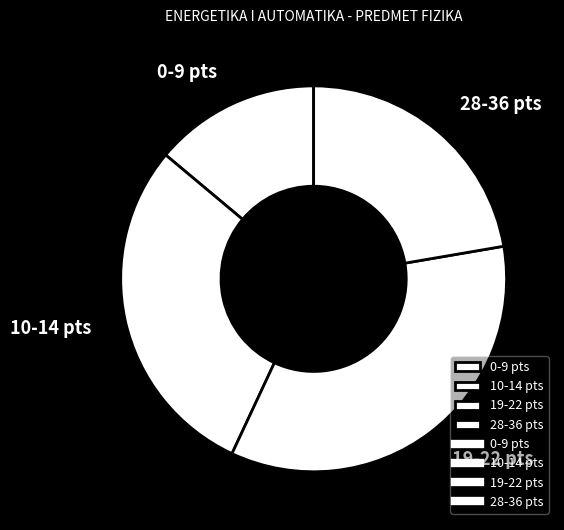

To the nearest percent, what is the difference between the largest and smallest slice percentages?

21%